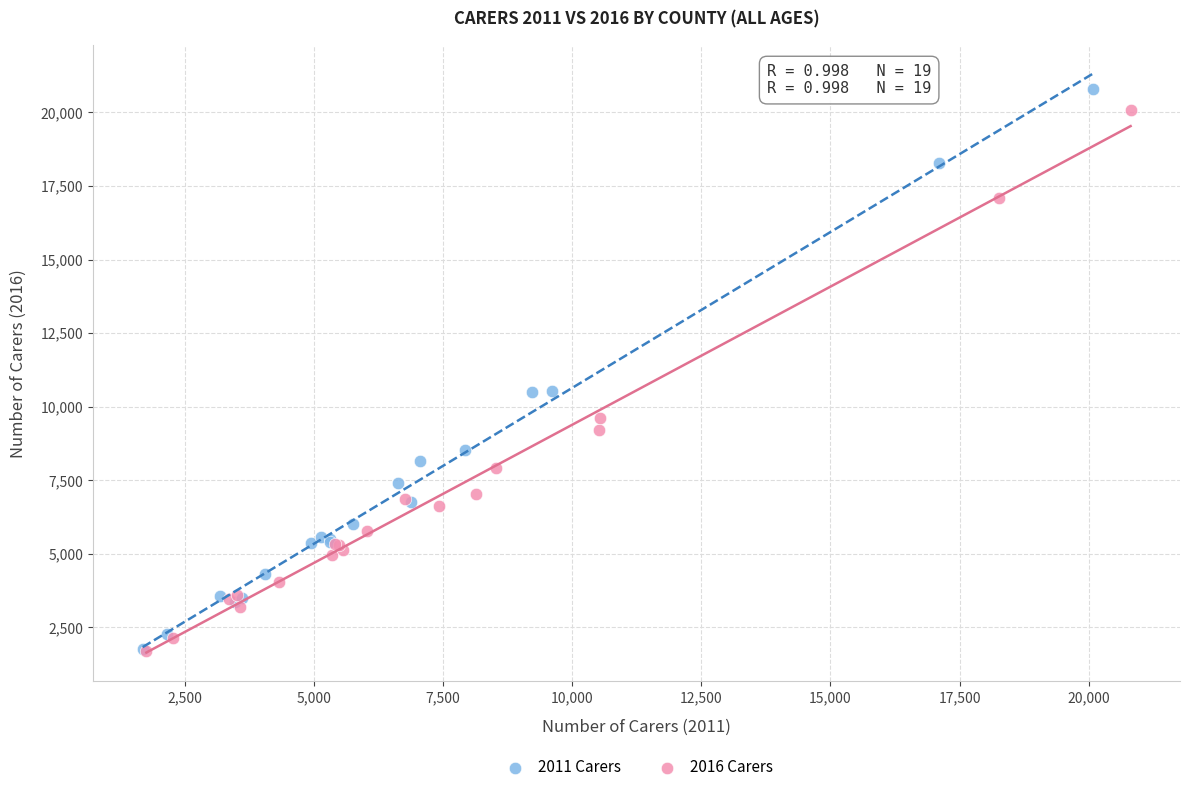

Which series has the largest Y range (max minus min)?

2011 Carers